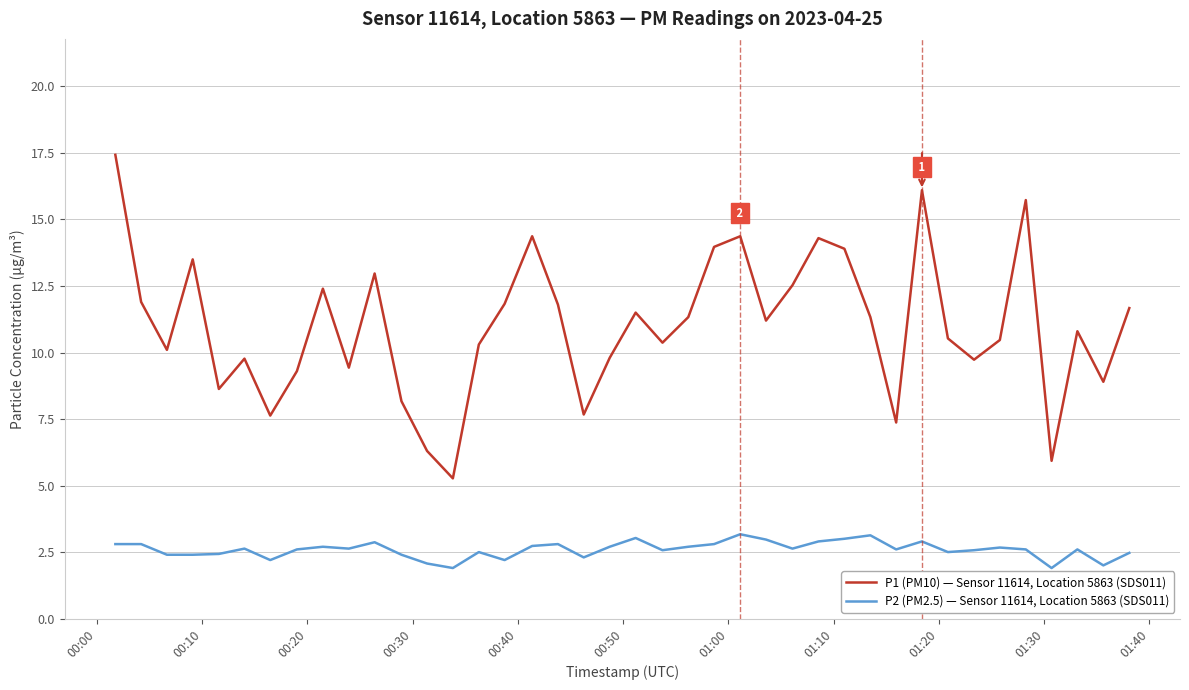

What is the difference between the maximum and minimum values in the P1 (PM10) — Sensor 11614, Location 5863 (SDS011) series?

12.2